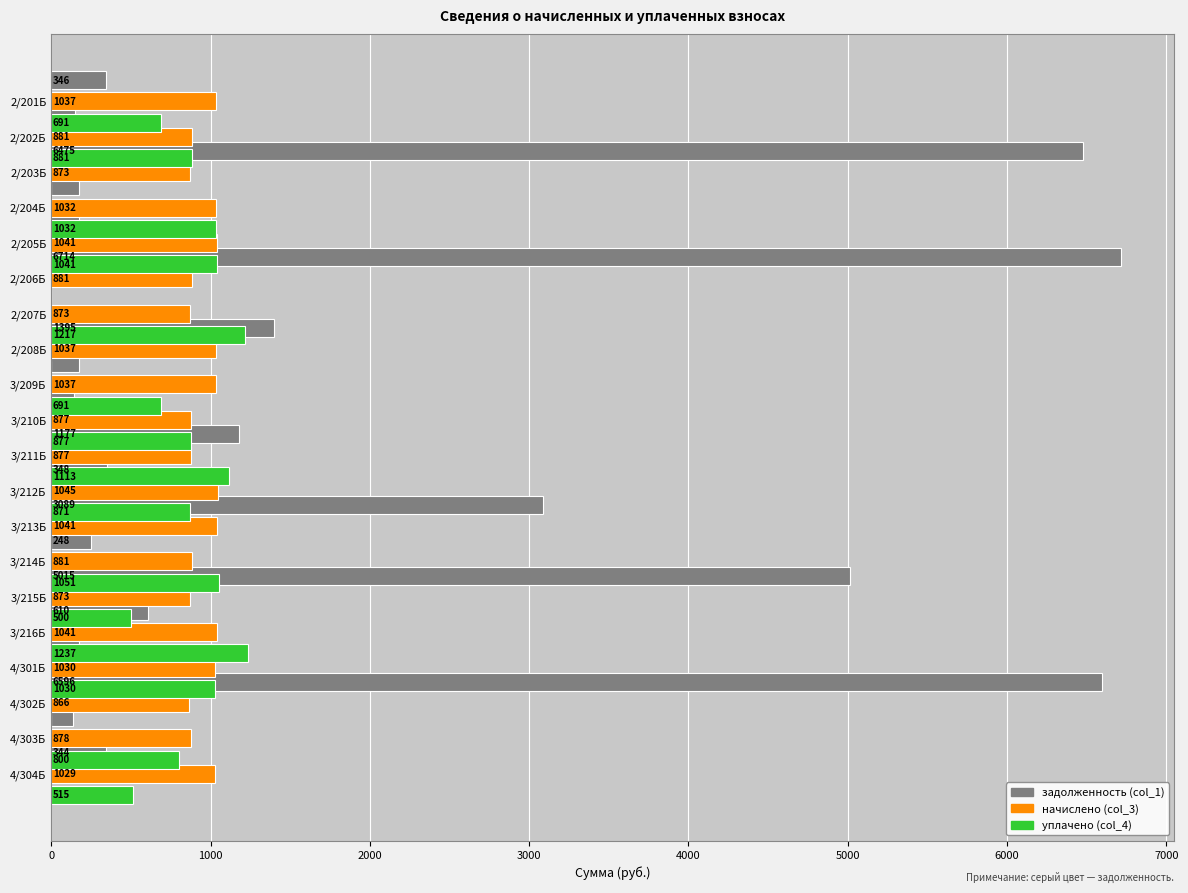

What is the sum of all уплачено (col_4) values?

13548.3